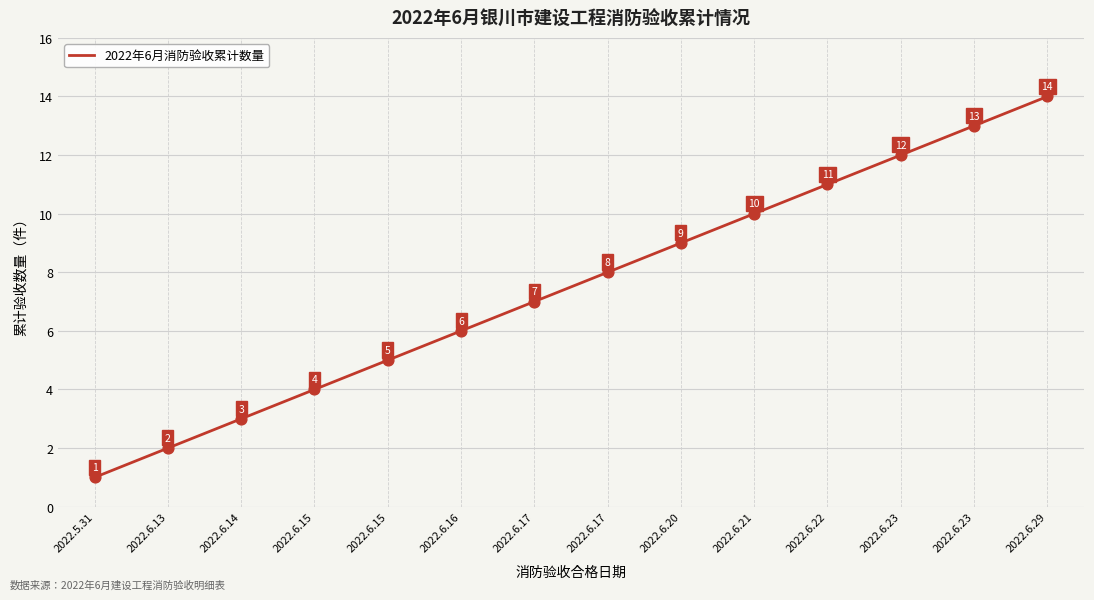

How many lines are shown in the chart?

1